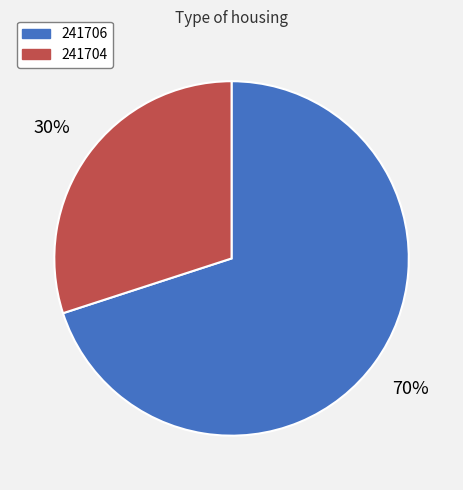

True or false: 241706 accounts for 70% of the total.

True